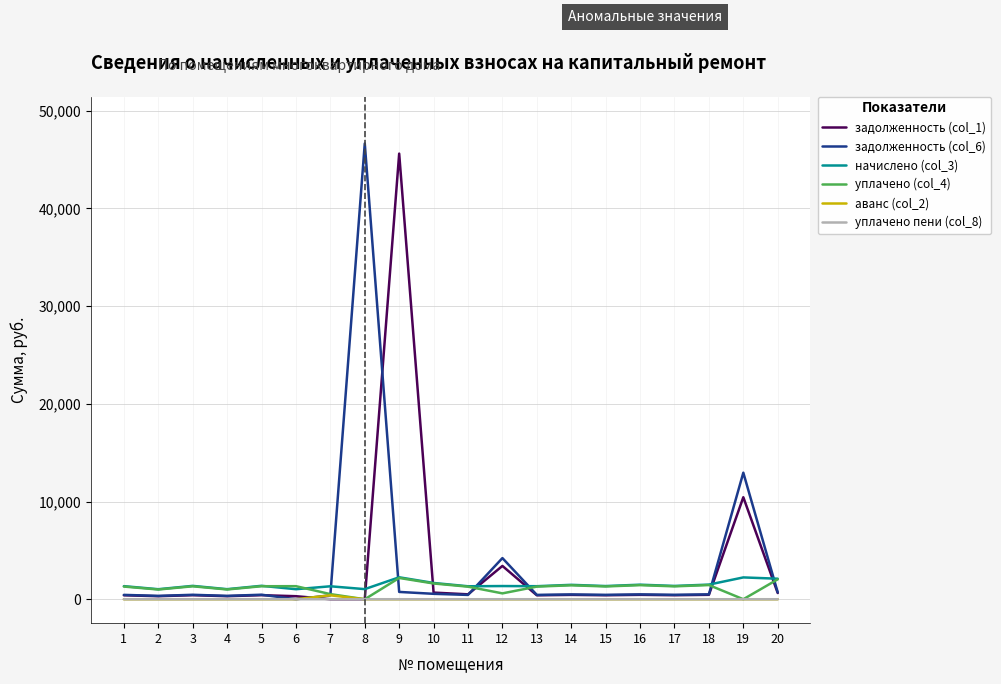

The задолженность (col_6) series shows 31134.0 at 6. True or false?

False